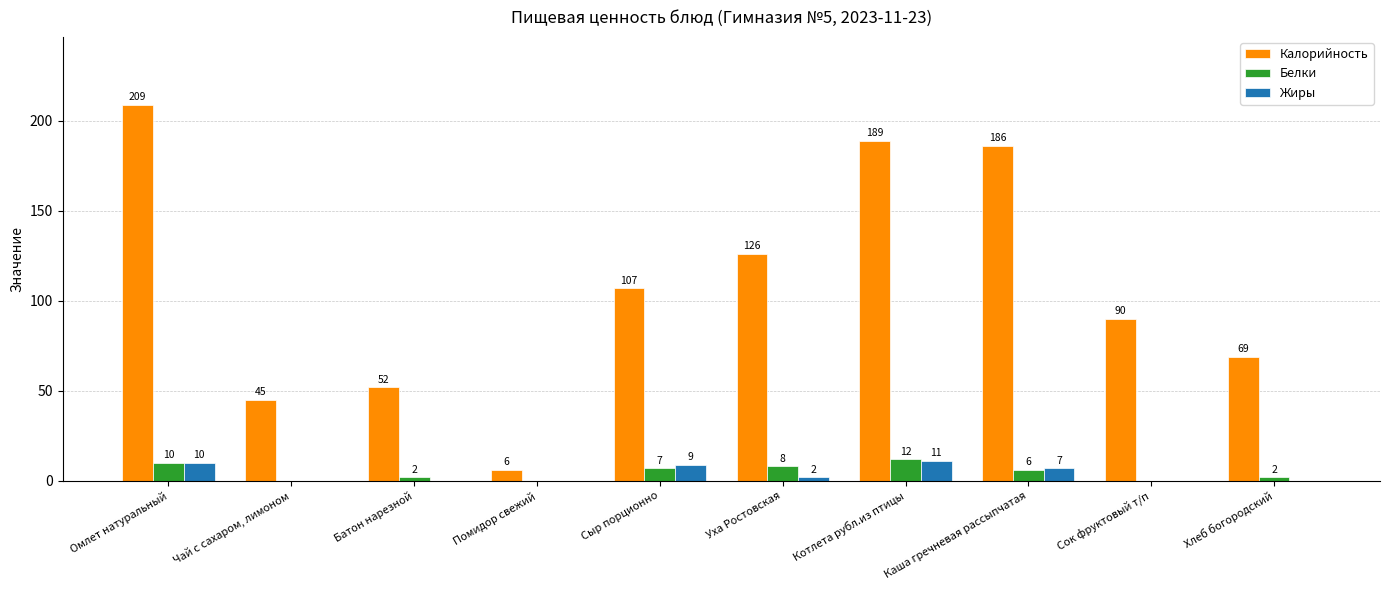

Is the value of Жиры at Сыр порционно greater than the value of Белки at Помидор свежий?

Yes